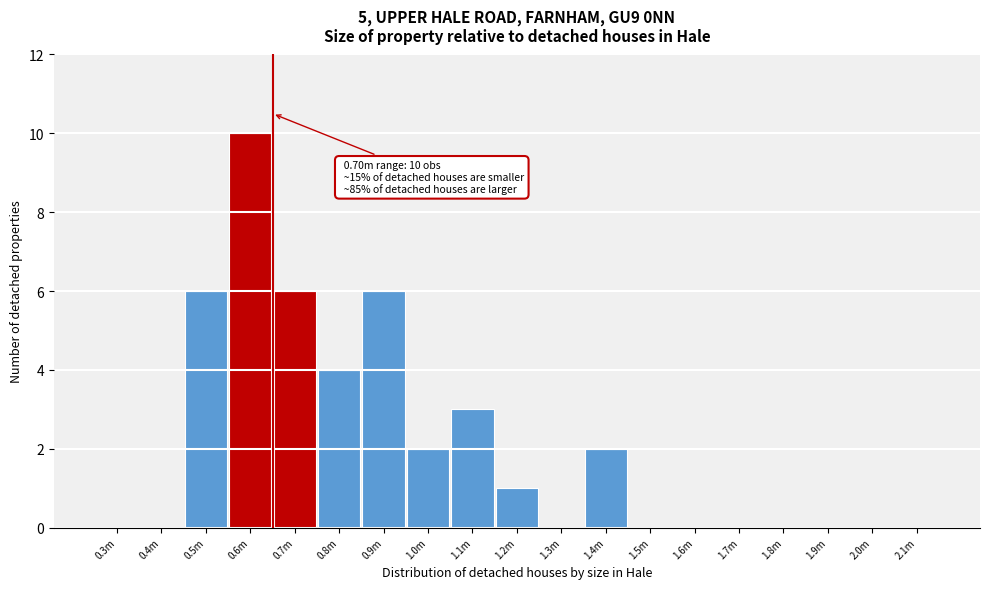

Reading left to right, list all the values displayed in this chart.

0.3m=0	0.4m=0	0.5m=6	0.6m=10	0.7m=6	0.8m=4	0.9m=6	1.0m=2	1.1m=3	1.2m=1	1.3m=0	1.4m=2	1.5m=0	1.6m=0	1.7m=0	1.8m=0	1.9m=0	2.0m=0	2.1m=0